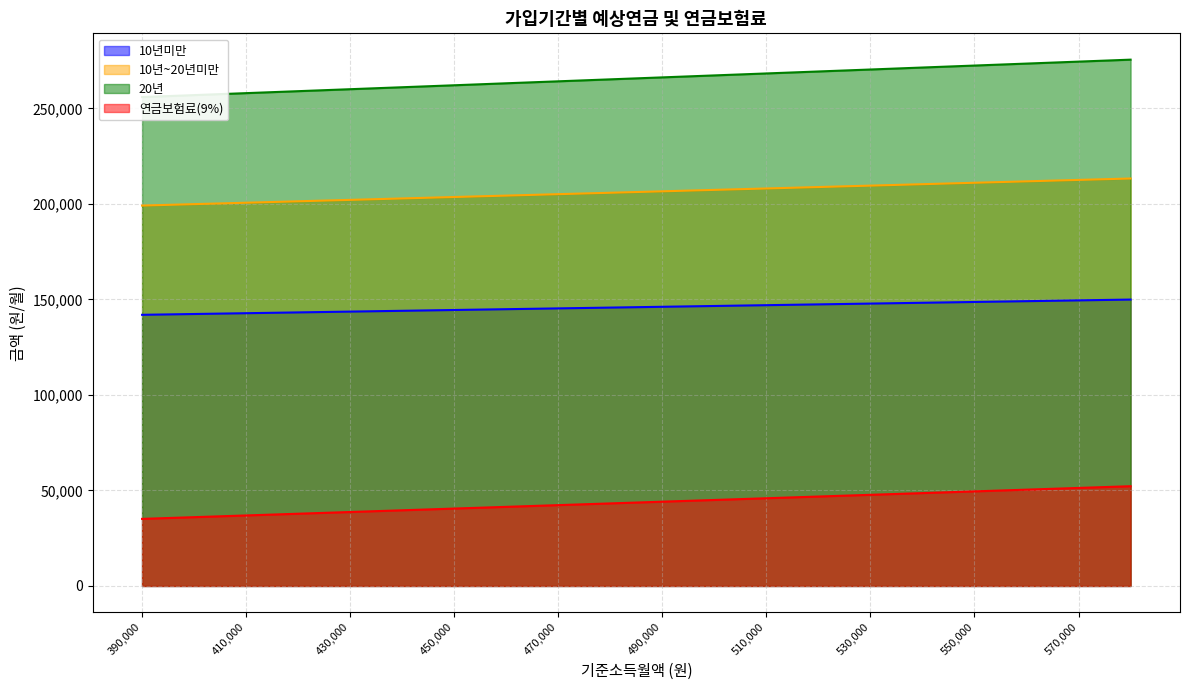

Reading left to right, extract all data points from this chart.

10년미만: 390000=141920	400000=142340	410000=142760	420000=143180	430000=143600	440000=144020	450000=144440	460000=144860	470000=145280	480000=145700	490000=146120	500000=146540	510000=146960	520000=147380	530000=147800	540000=148220	550000=148640	560000=149060	570000=149480	580000=149900
10년~20년미만: 390000=199100	400000=199850	410000=200590	420000=201340	430000=202080	440000=202830	450000=203580	460000=204320	470000=205070	480000=205810	490000=206560	500000=207310	510000=208050	520000=208800	530000=209540	540000=210290	550000=211040	560000=211780	570000=212530	580000=213270
20년: 390000=255890	400000=256920	410000=257950	420000=258980	430000=260010	440000=261040	450000=262070	460000=263110	470000=264140	480000=265170	490000=266200	500000=267230	510000=268260	520000=269290	530000=270320	540000=271360	550000=272390	560000=273420	570000=274450	580000=275480
연금보험료(9%): 390000=35100	400000=36000	410000=36900	420000=37800	430000=38700	440000=39600	450000=40500	460000=41400	470000=42300	480000=43200	490000=44100	500000=45000	510000=45900	520000=46800	530000=47700	540000=48600	550000=49500	560000=50400	570000=51300	580000=52200